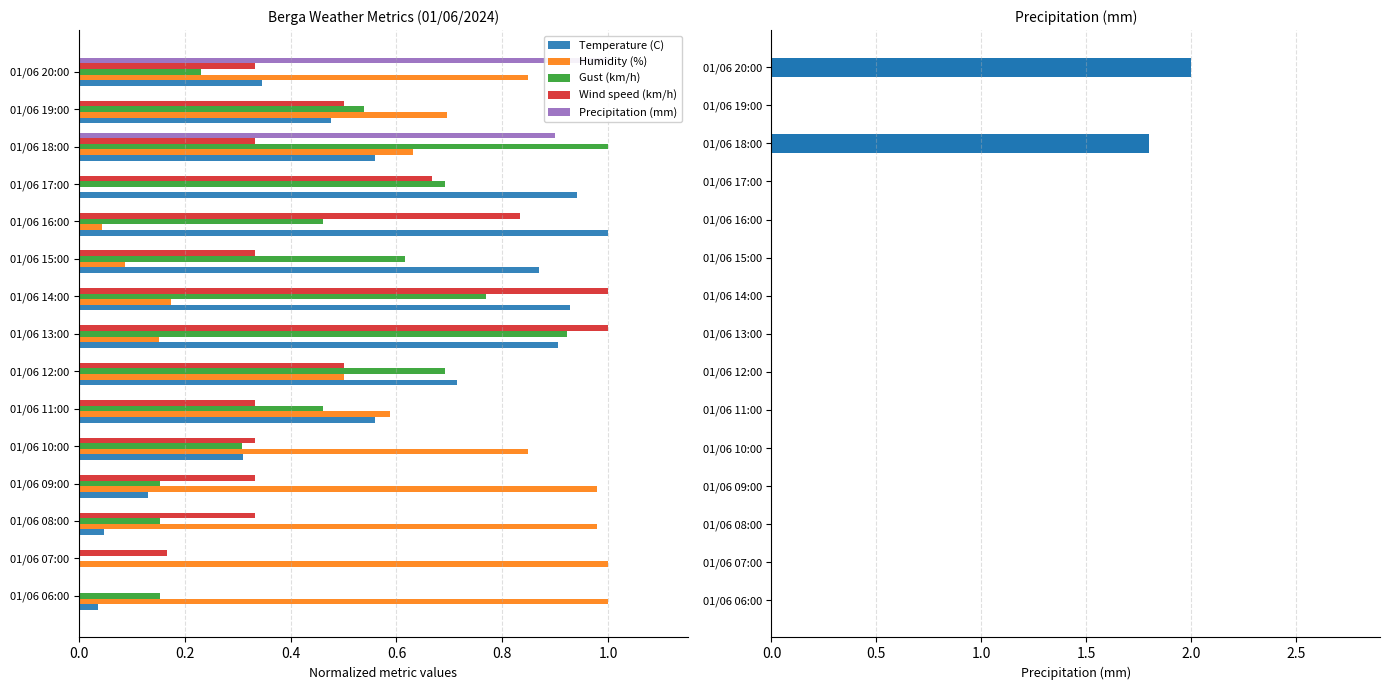

How many bars are there in total?

75